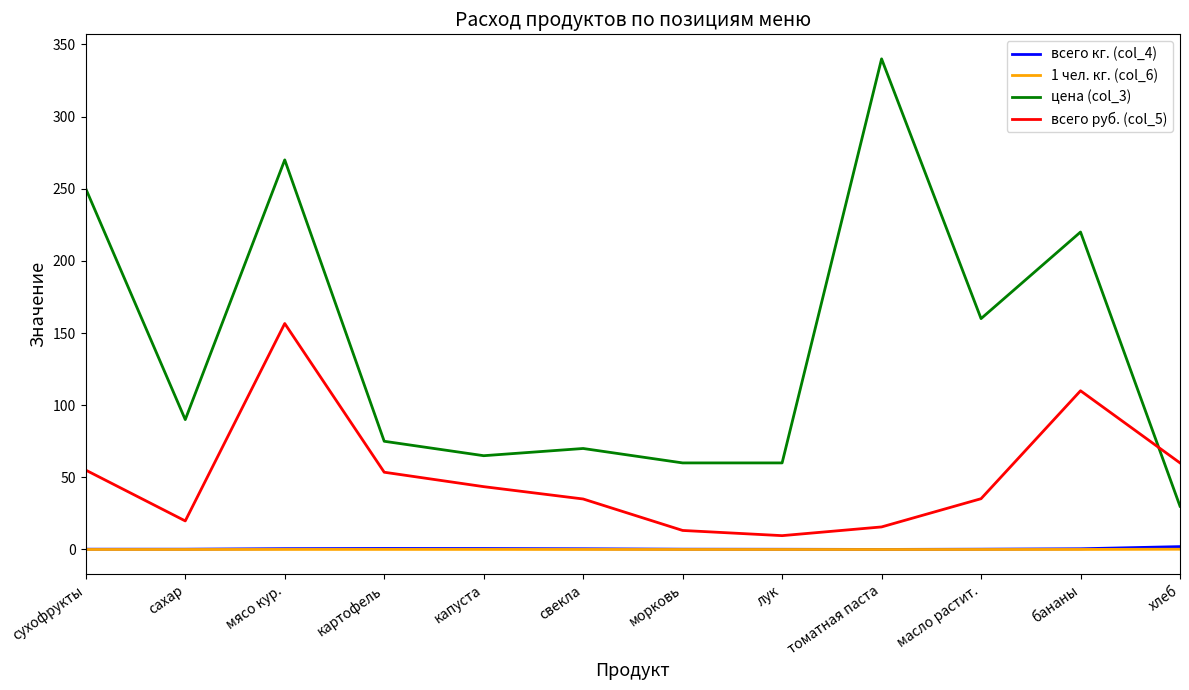

What is the greatest value displayed?

340.0